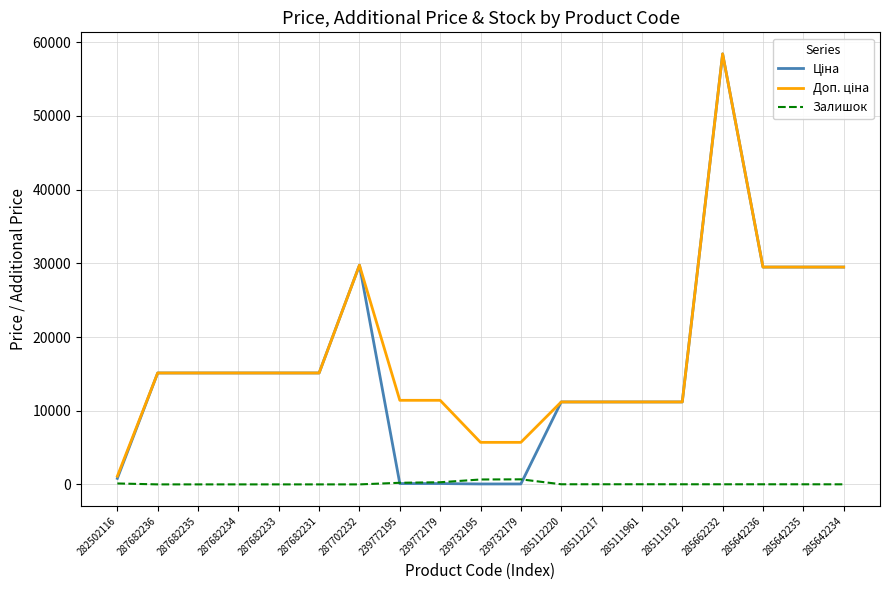

Is it true that Залишок equals 13.0 at 285642235?

True